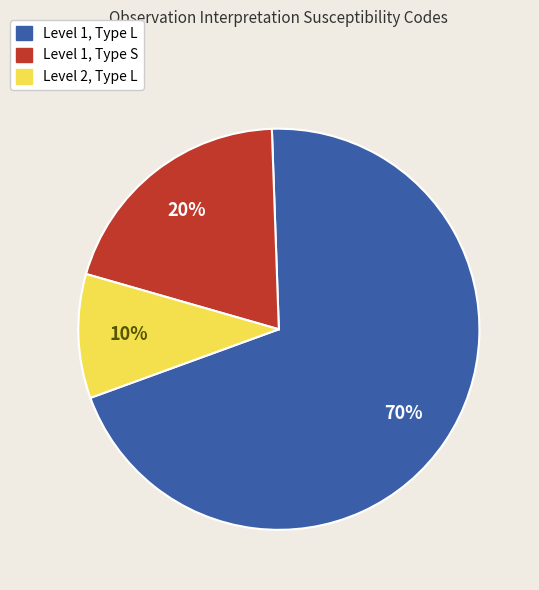

Count the number of slices in the pie.

3